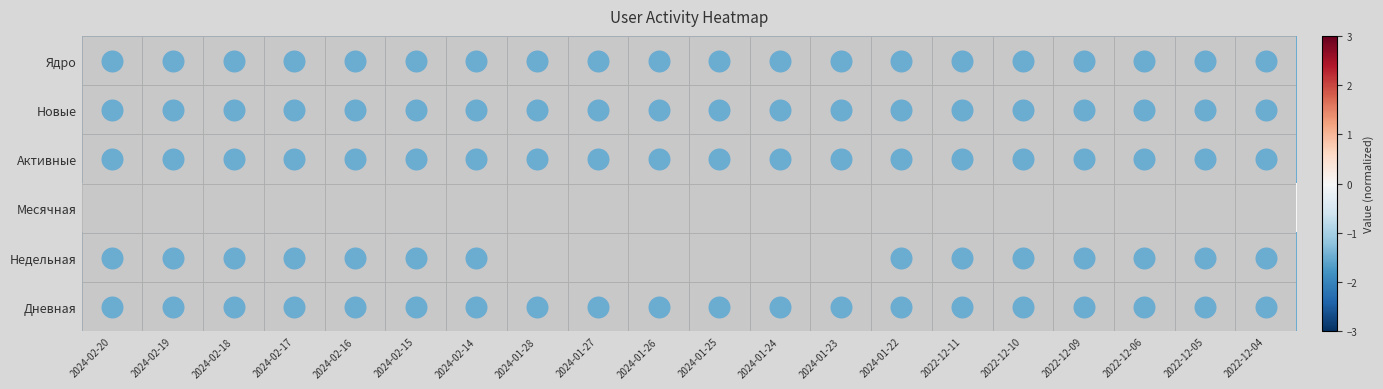

Between 2024-02-16 and 2024-01-26, which series saw the biggest shift?

Недельная